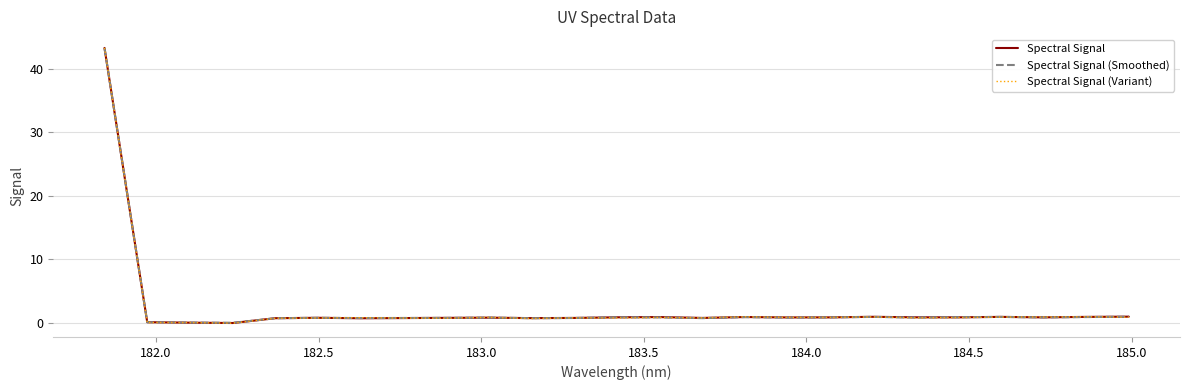

Rank the series by their average value, from lowest to highest.

Spectral Signal (Variant), Spectral Signal (Smoothed), Spectral Signal